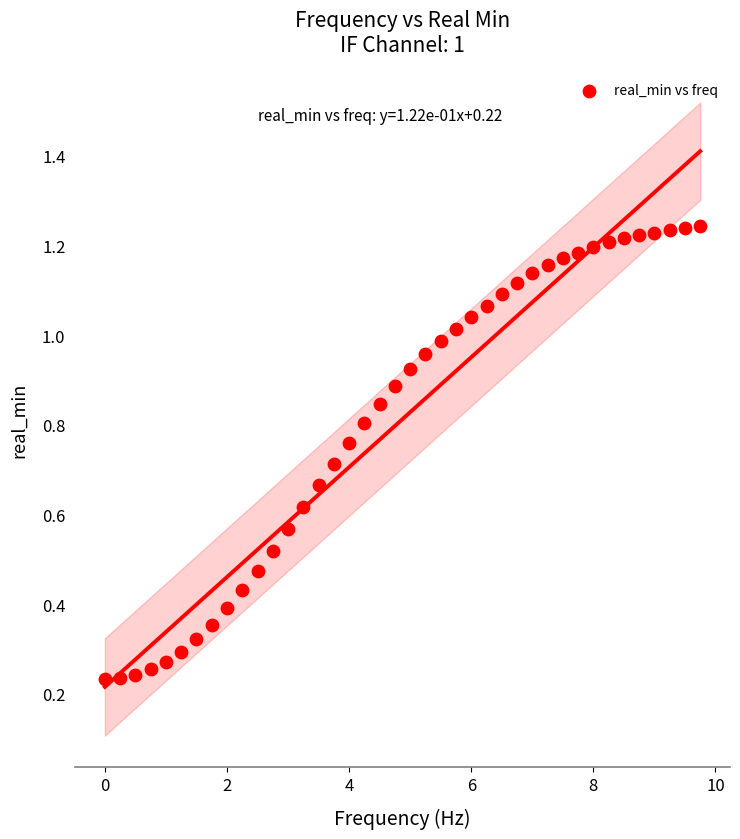

What is the range of X values (max minus min)?

9.8